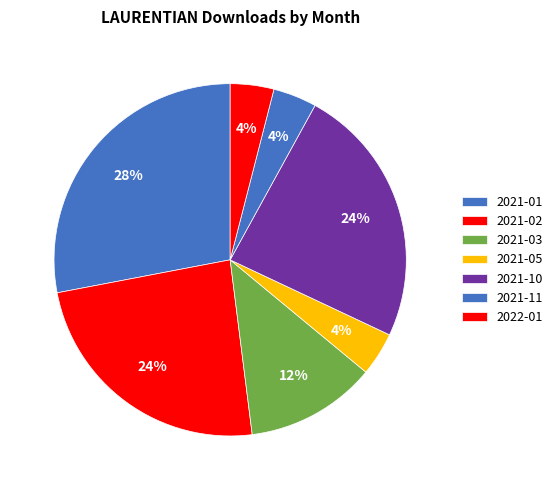

How many segments does this pie chart have?

7